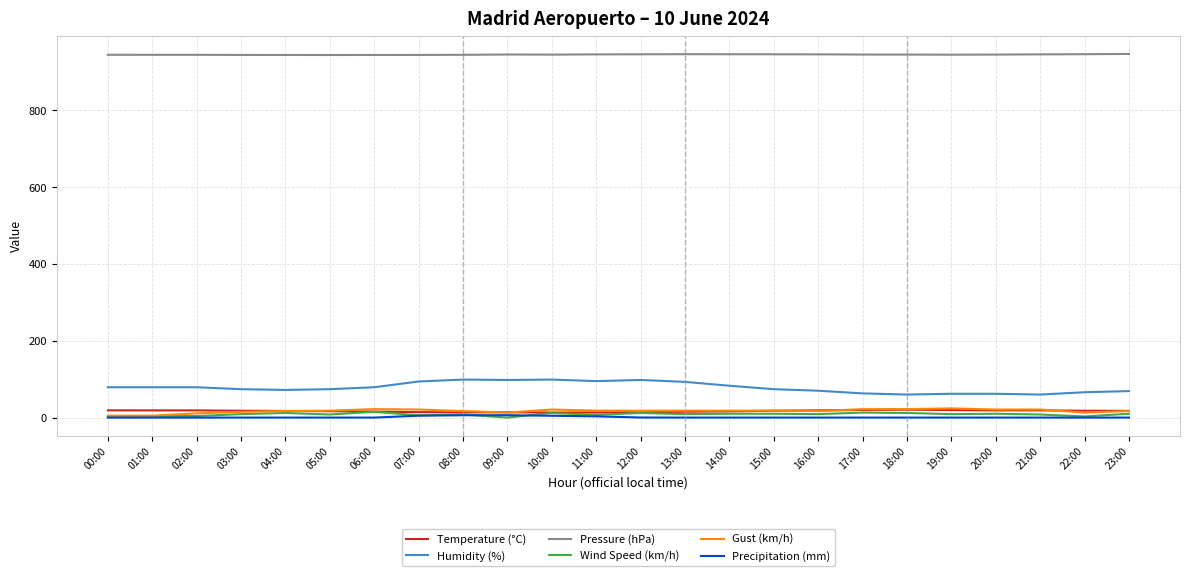

True or false: Precipitation (mm) and Humidity (%) cross at least once.

False